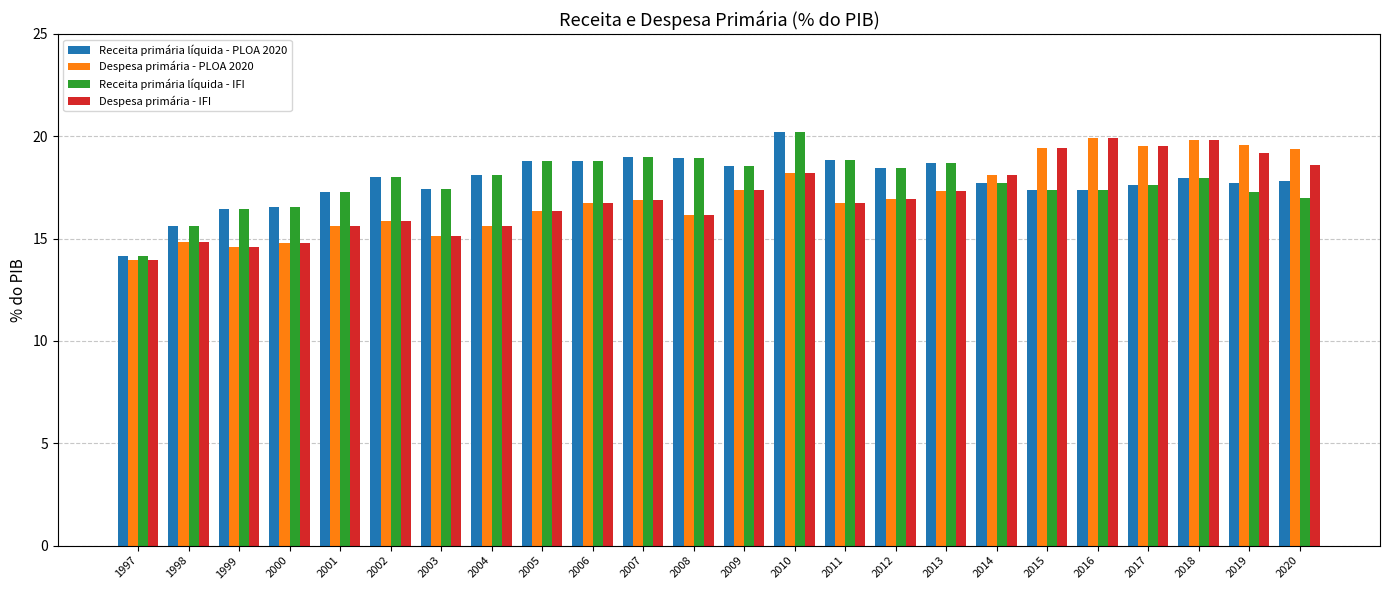

What is the value of the Receita primária líquida - PLOA 2020 bar at the 24th from the left?

17.8